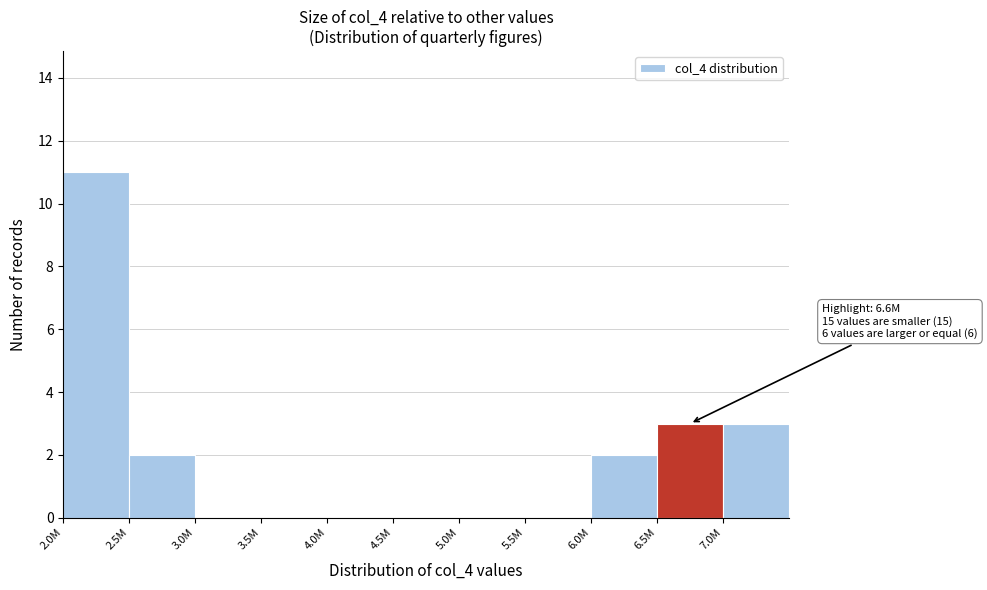

Reading left to right, list all the values displayed in this chart.

2.0M=11	2.5M=2	3.0M=0	3.5M=0	4.0M=0	4.5M=0	5.0M=0	5.5M=0	6.0M=2	6.5M=3	7.0M=3